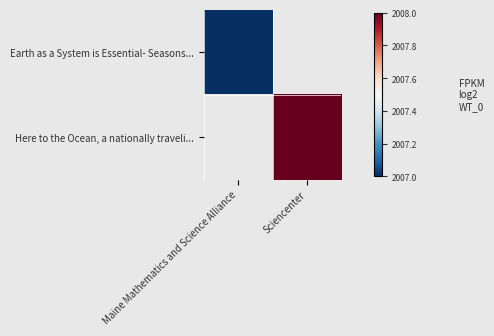

List the series in order of their overall mean, lowest first.

Earth as a System is Essential- Seasons..., Here to the Ocean, a nationally traveli...